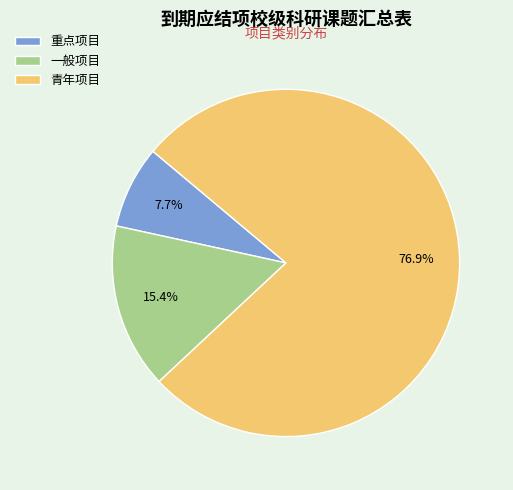

How many slices are in this pie chart?

3